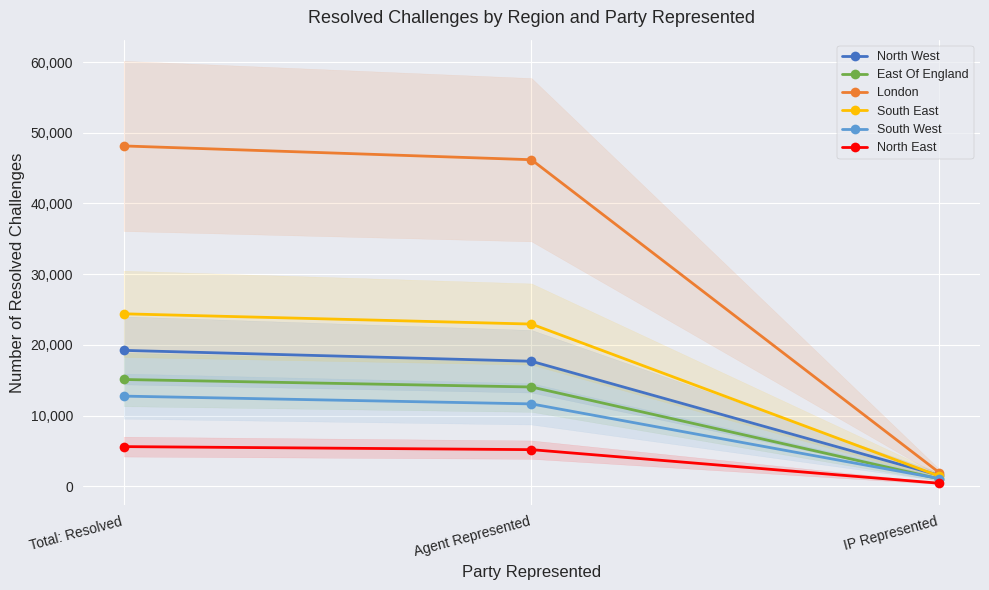

What is the sum of the London values at IP Represented and Agent Represented?

48140